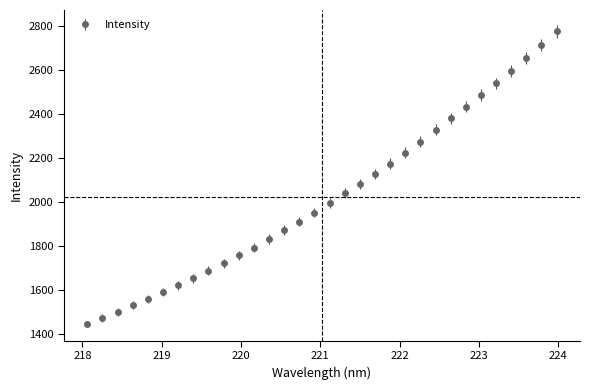

True or false: the data has more than 2 interior local peaks.

False